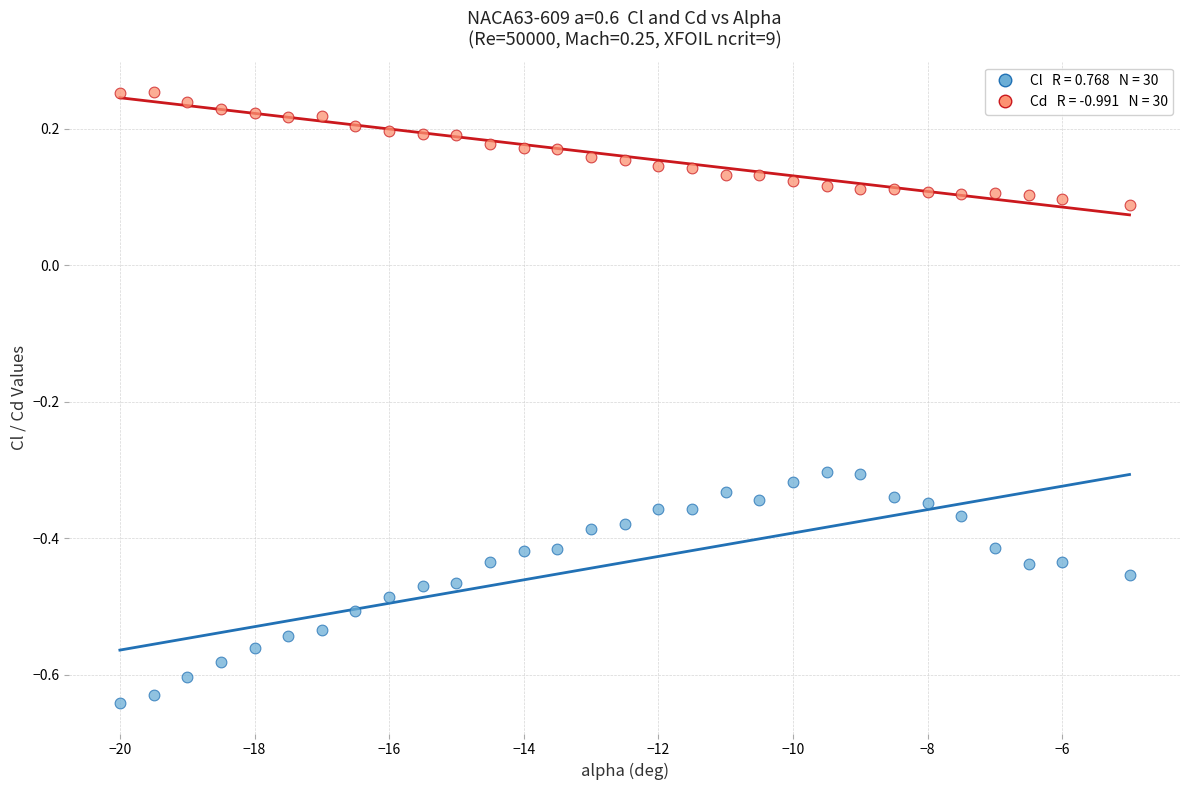

Across all data points, what is the range of Y values (max minus min)?

0.9